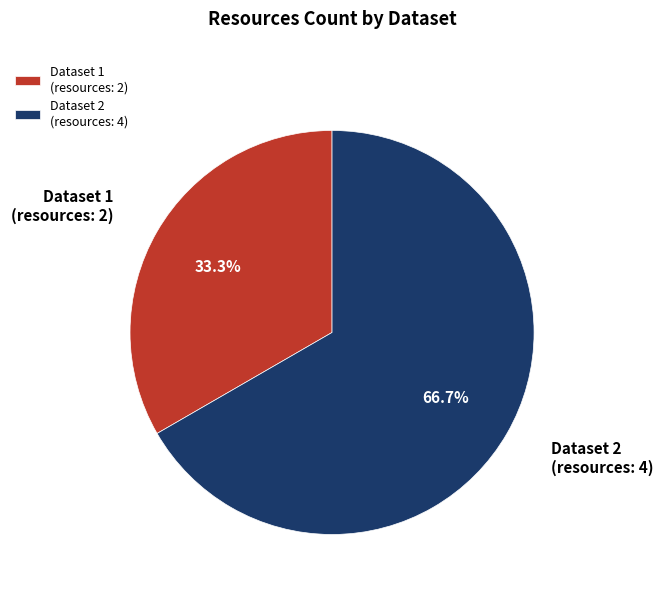

Is there any slice that represents more than half of the pie?

Yes